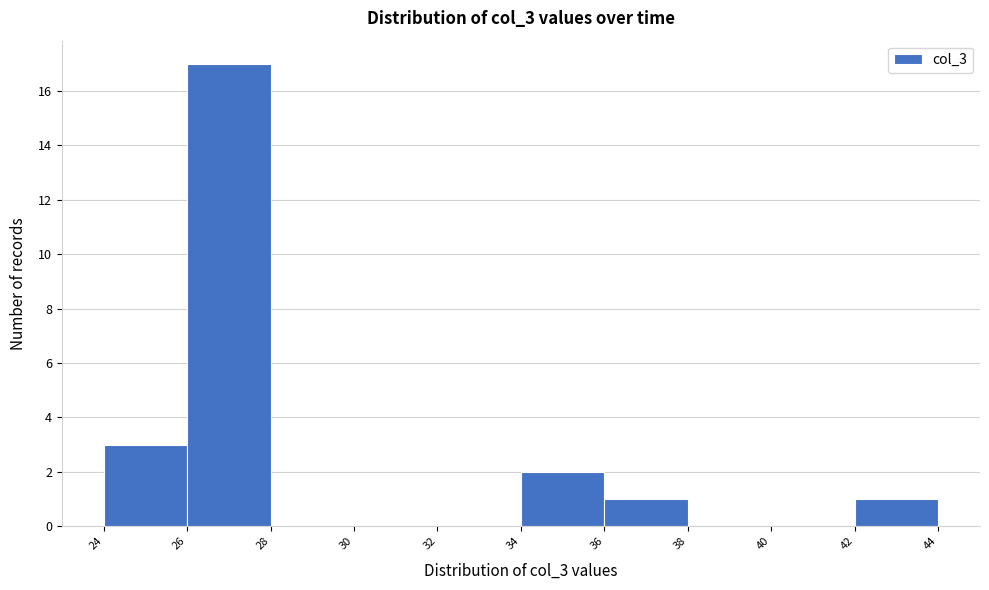

Reading left to right, list every bar in this chart as the range it spans on the x-axis followed by its height. The values are not printed on the chart, so give them approximately, as read against the axis.

24 to 26: 3
26 to 28: 17
28 to 30: 0
30 to 32: 0
32 to 34: 0
34 to 36: 2
36 to 38: 1
38 to 40: 0
40 to 42: 0
42 to 44: 1